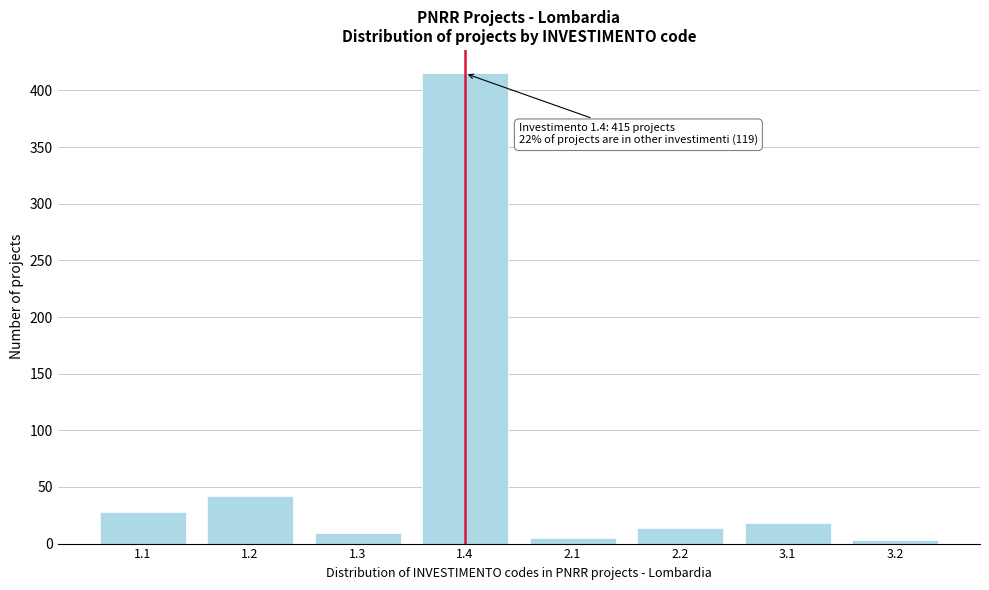

Reading left to right, list all the values displayed in this chart.

28	42	9	415	5	14	18	3